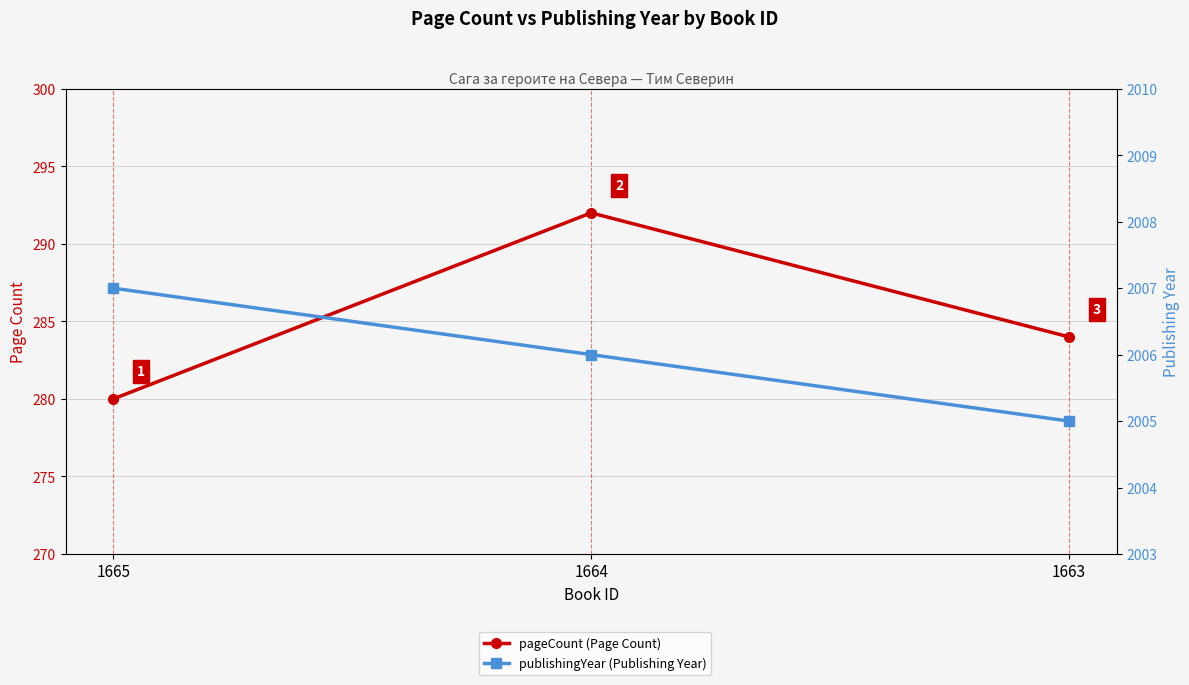

What is the minimum value for publishingYear (Publishing Year)?

2005